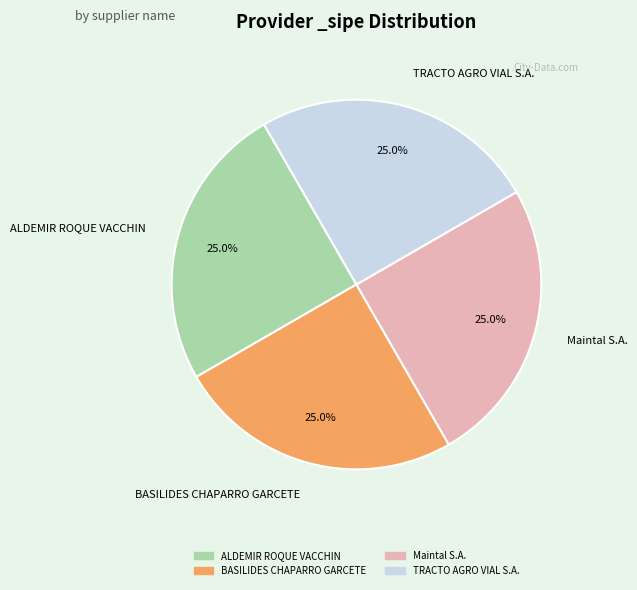

The BASILIDES CHAPARRO GARCETE slice represents 25% of the pie. True or false?

True